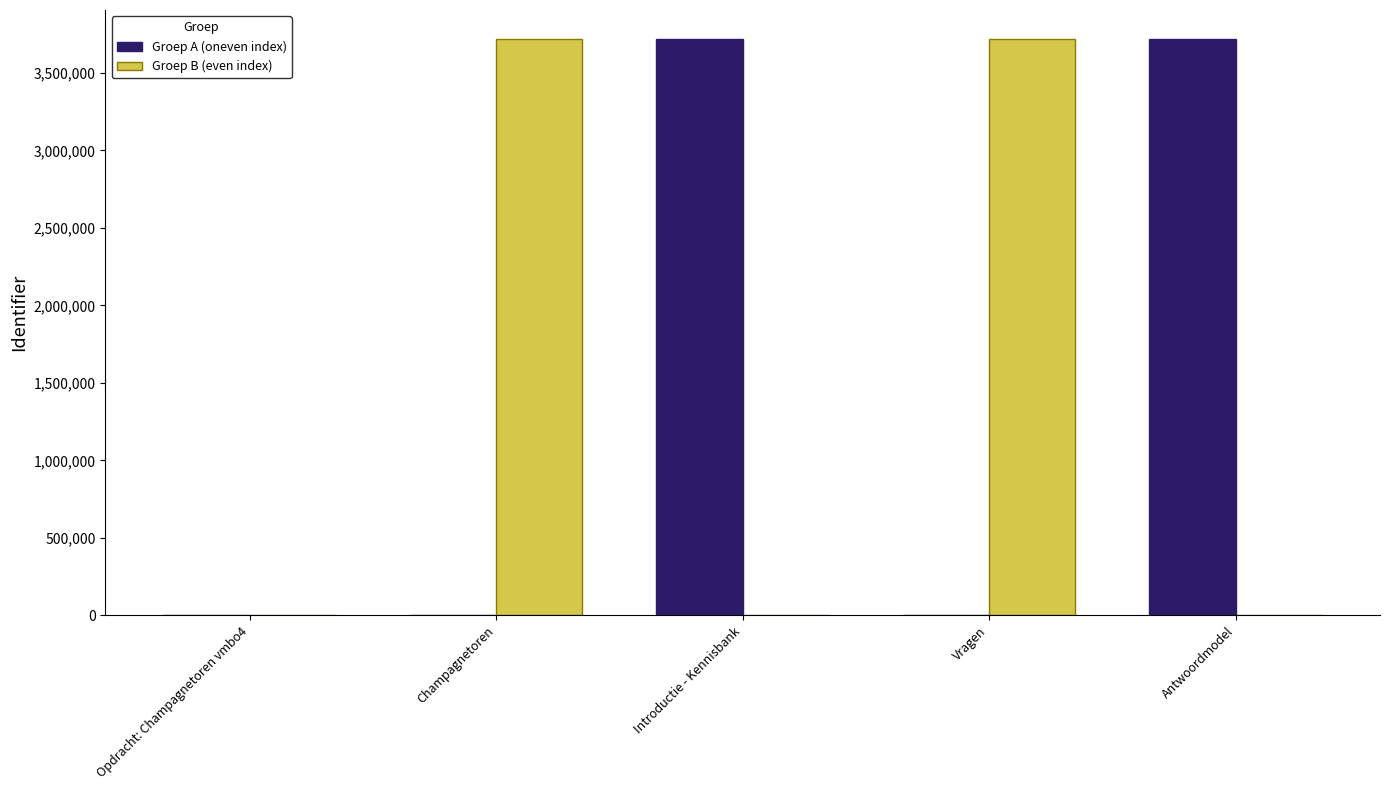

What is the maximum value for Groep B (even index)?

3719829